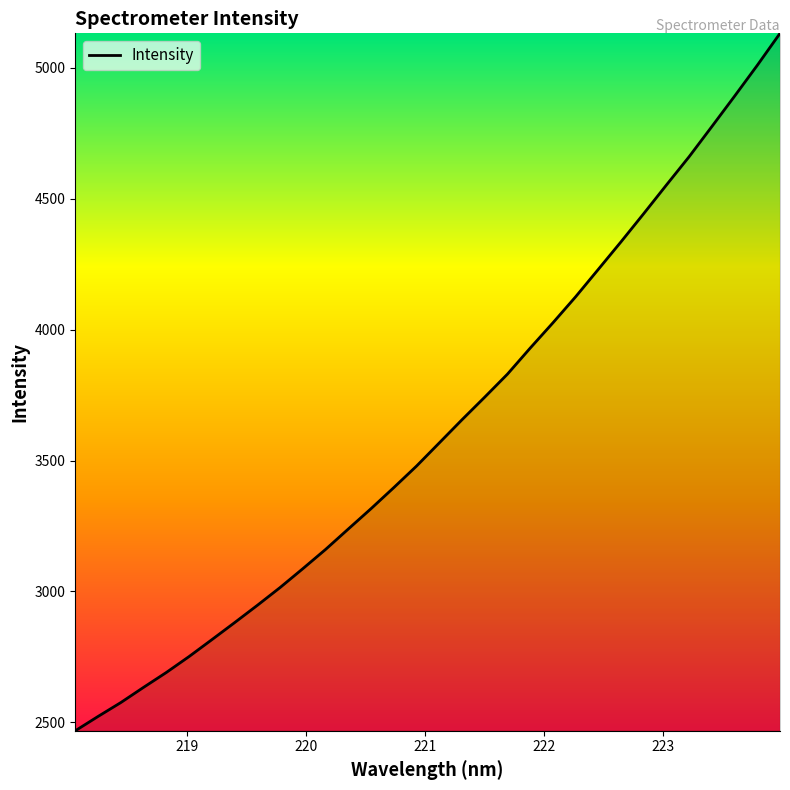

What is the maximum value shown in the chart?

5132.2